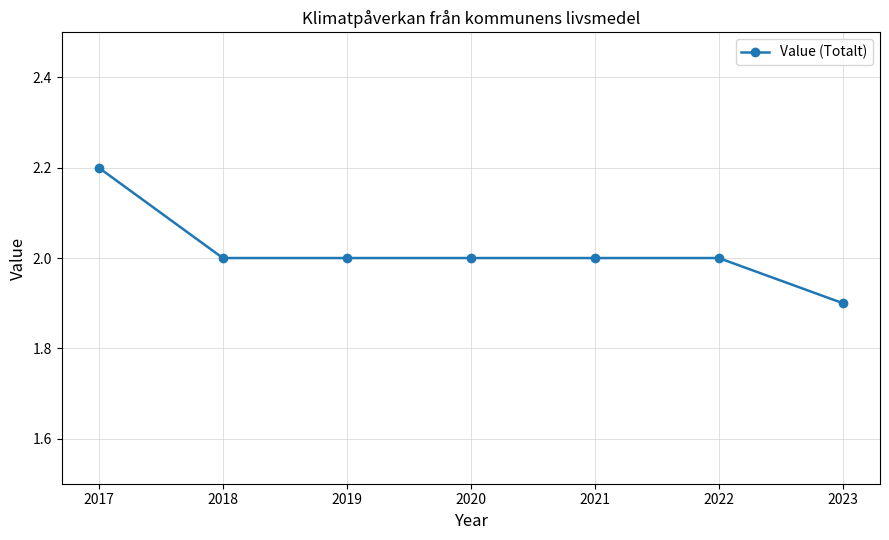

How many distinct data groups are displayed?

1